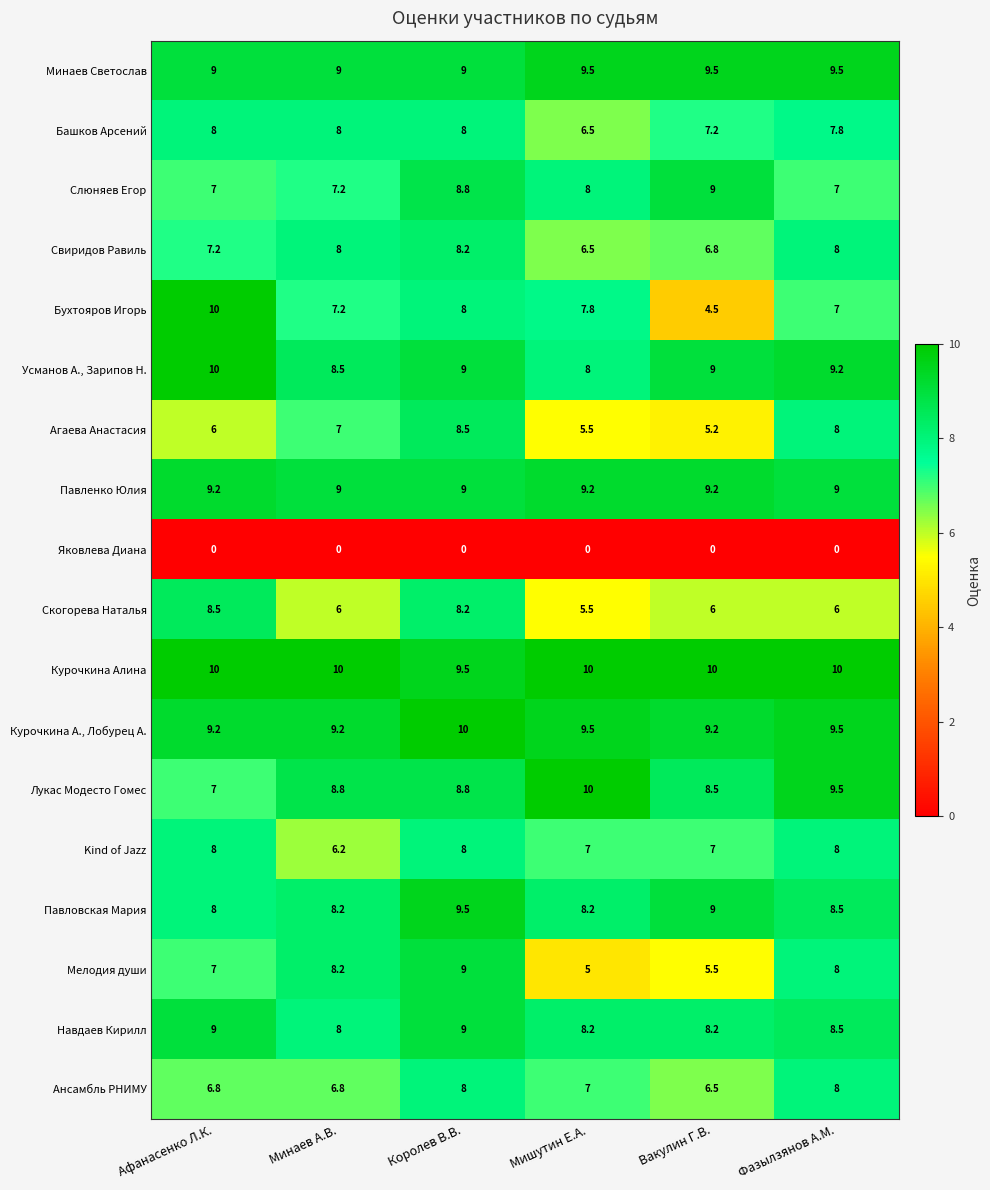

Read the Навдаев Кирилл value at Фазылзянов А.М..

8.5